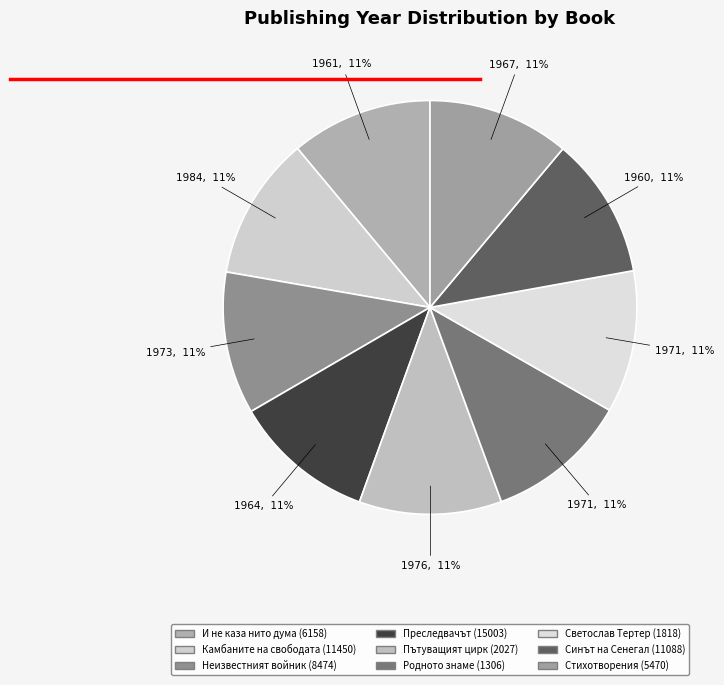

What portion of the pie excludes Родното знаме (1306)?

88.9%